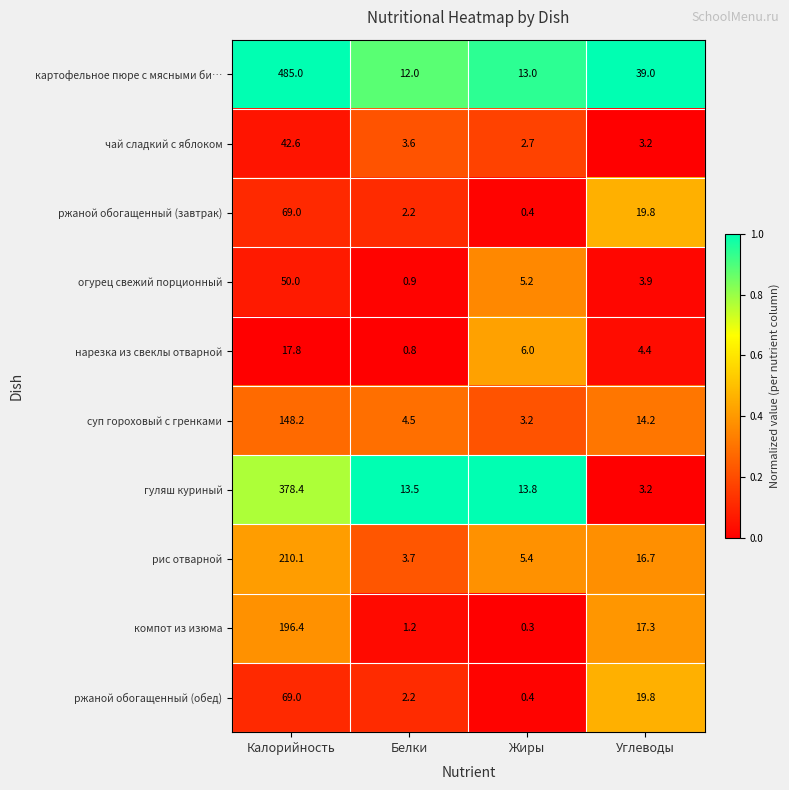

Read the суп гороховый с гренками value at Углеводы.

14.2